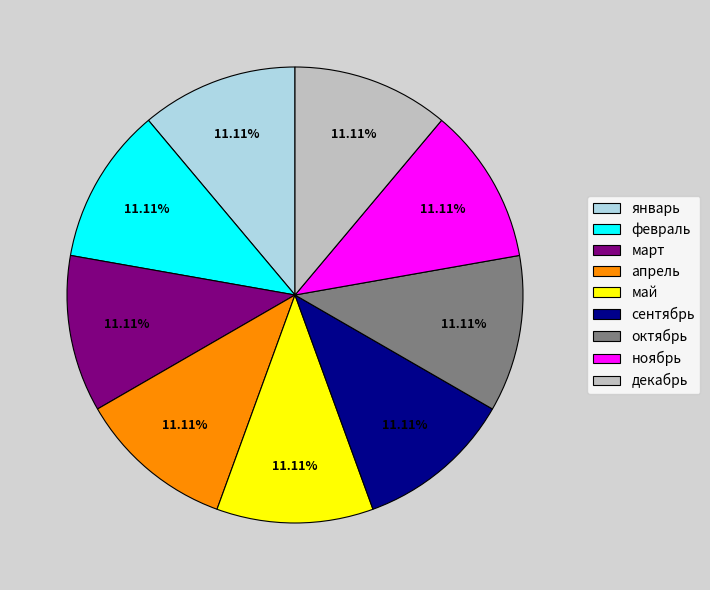

Approximately how many times larger is the value at ноябрь compared to апрель?

1.0